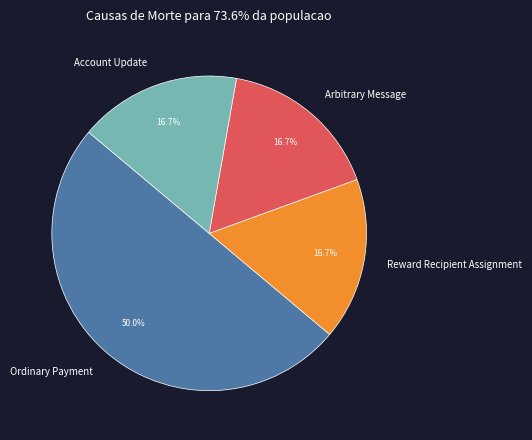

How many segments does this pie chart have?

4